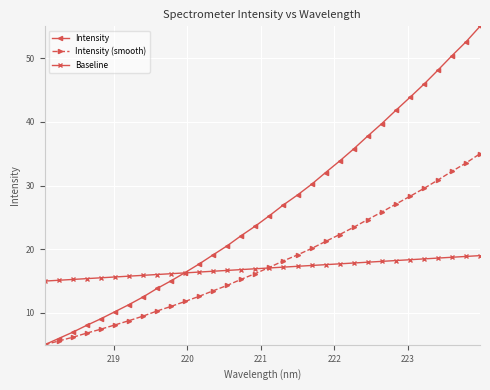

Rank the series by their maximum value, from lowest to highest.

Baseline, Intensity (smooth), Intensity